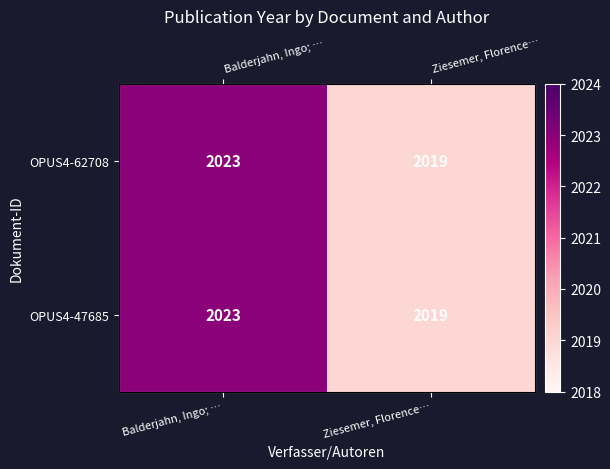

At Balderjahn, Ingo; …, list the series in order from smallest to largest.

OPUS4-62708, OPUS4-47685